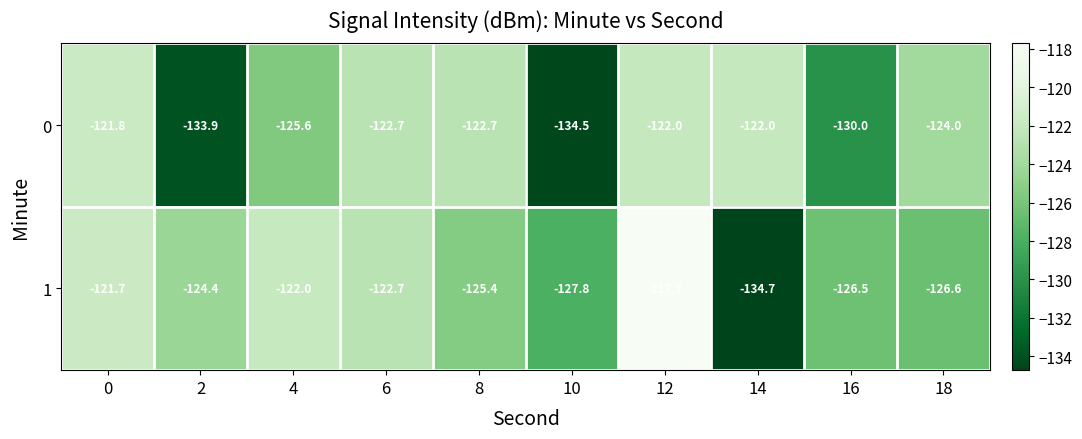

At 2, list the series in order from largest to smallest.

row_1, row_0